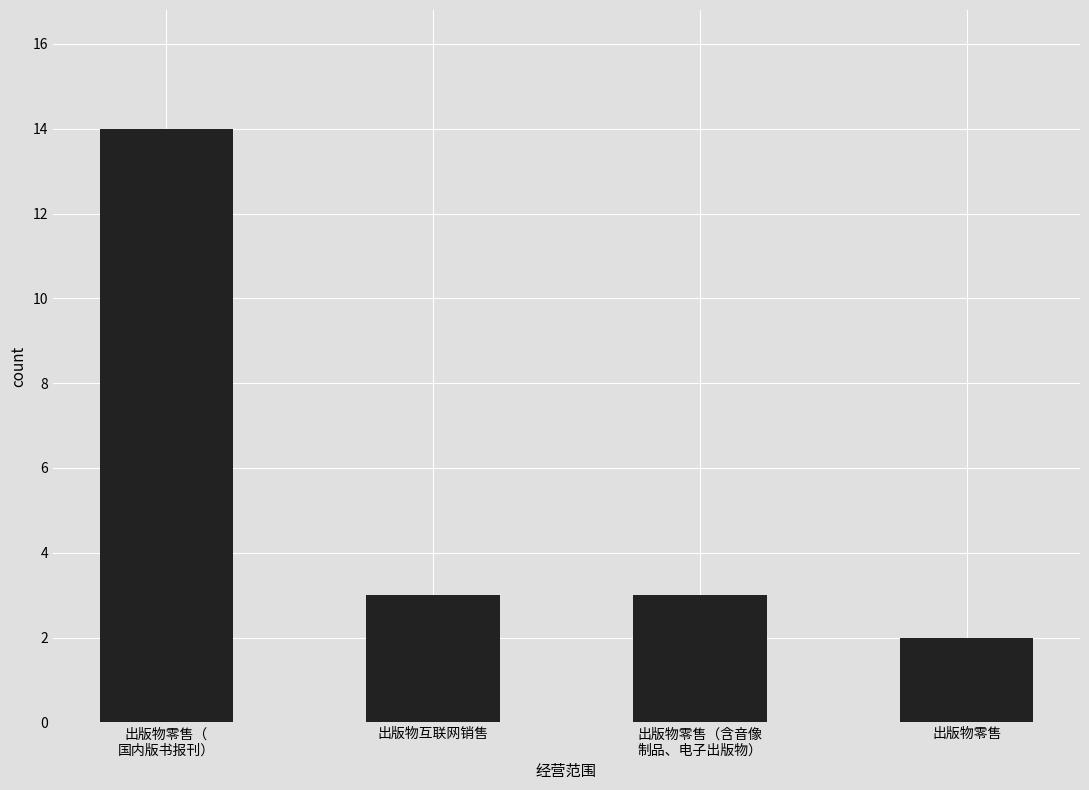

Reading right to left, extract all data points from this chart.

2	3	3	14